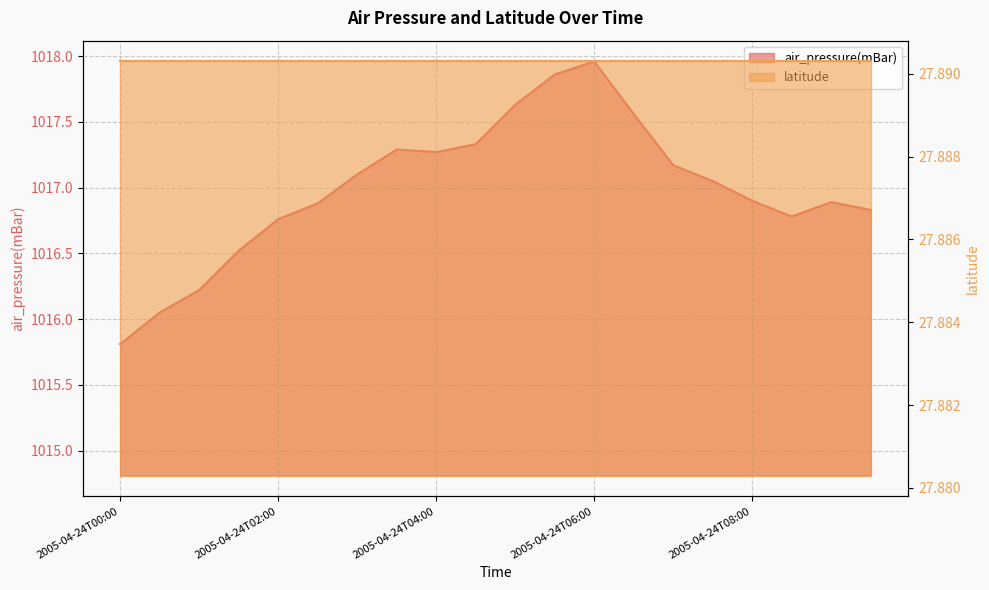

What is the label of the 3rd point from the right?

2005-04-24T08:30